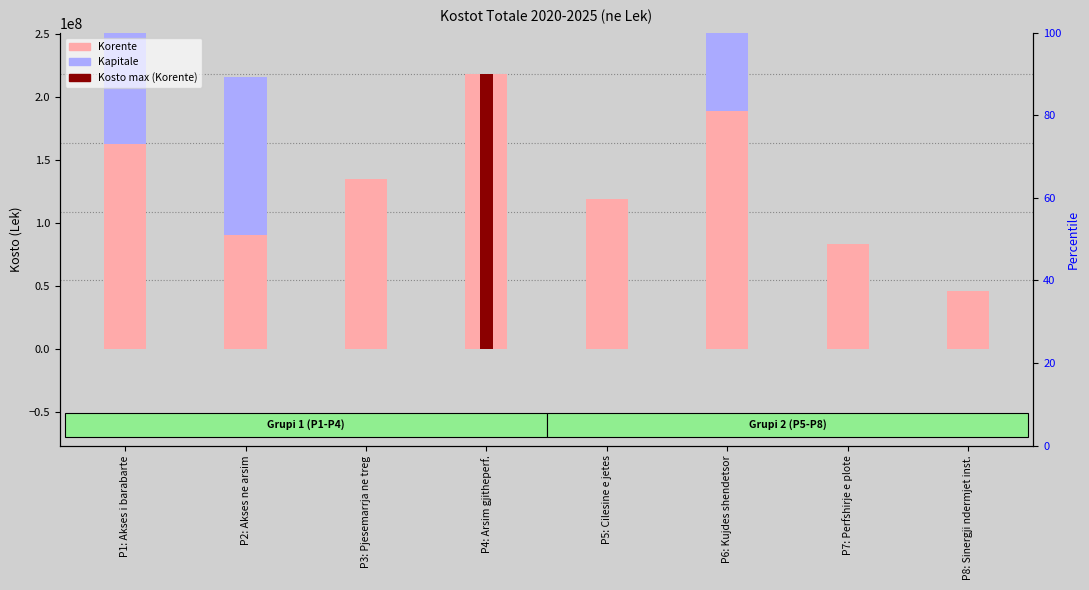

At which label is Korente closest to 132434873?

P3: Pjesemarrja ne treg